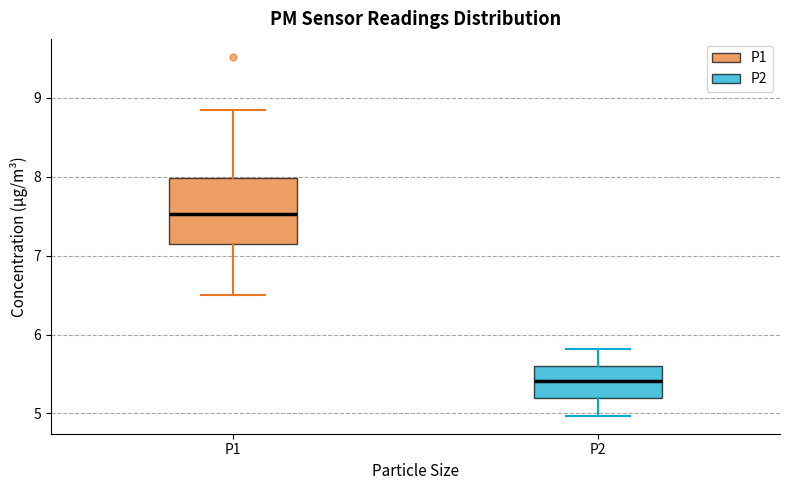

Which box has the highest median line?

P1